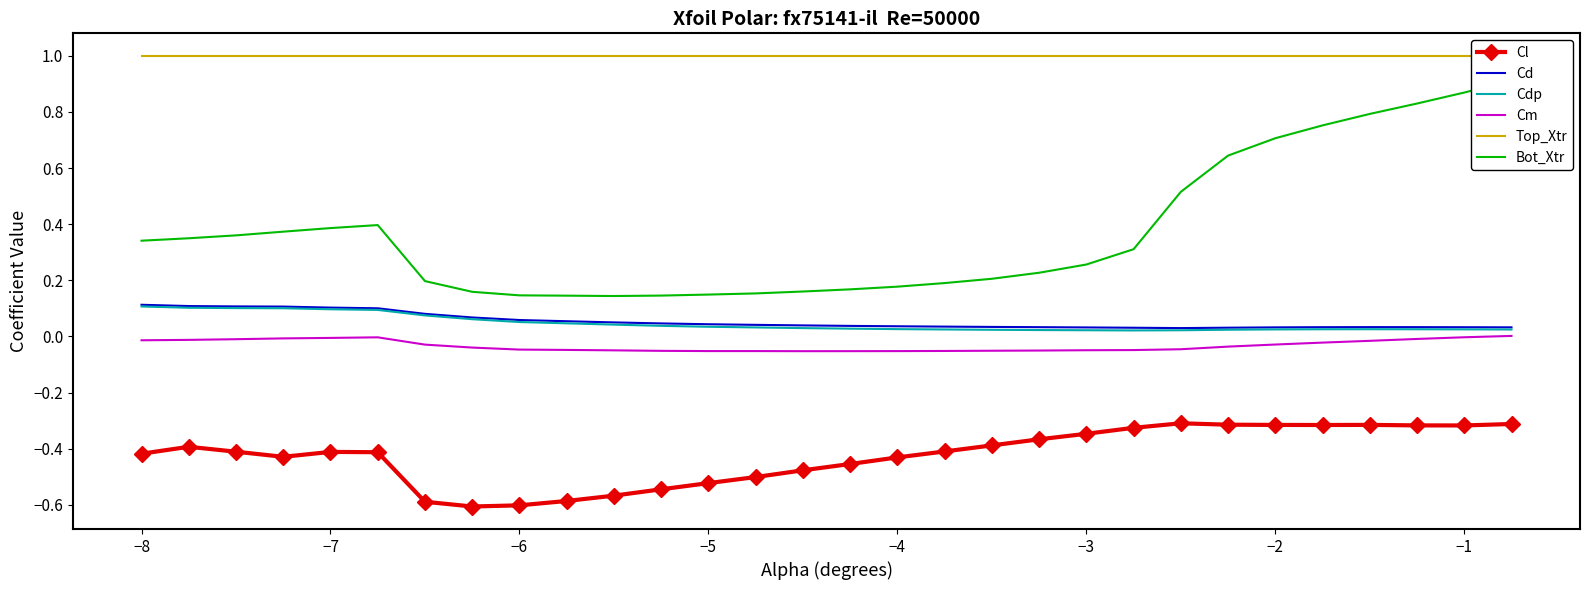

True or false: Cm and Cl intersect in this chart.

False